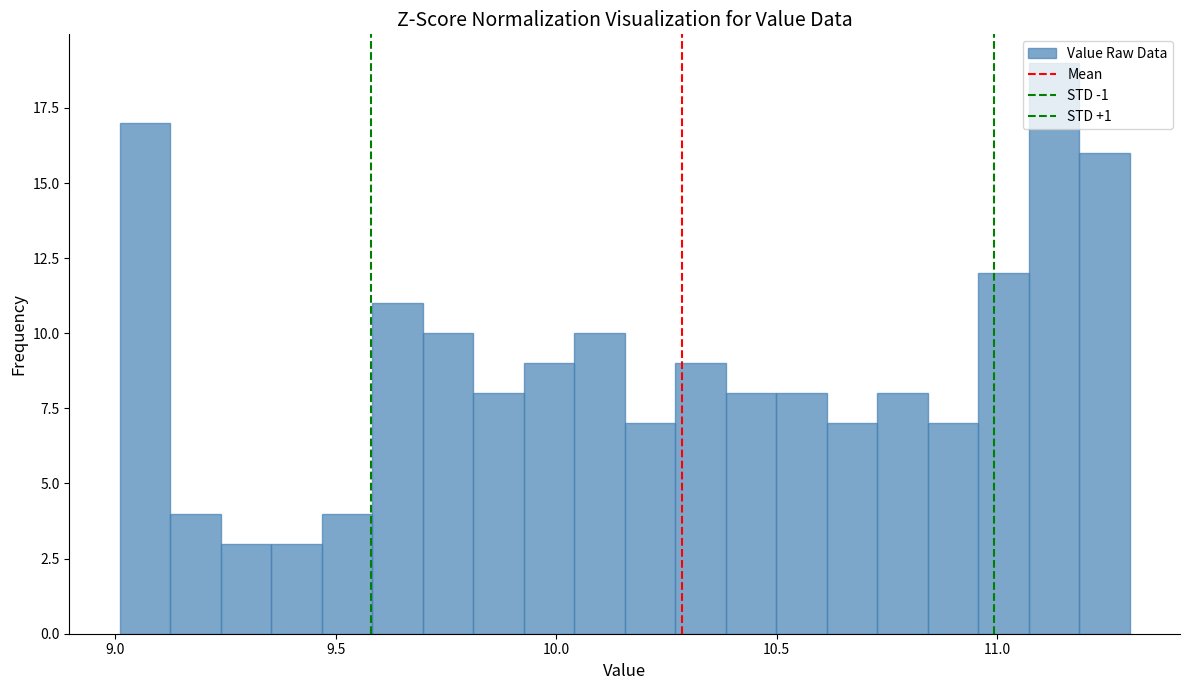

Read against the x-axis, roughly where is the centre of the tallest bar?

11.15